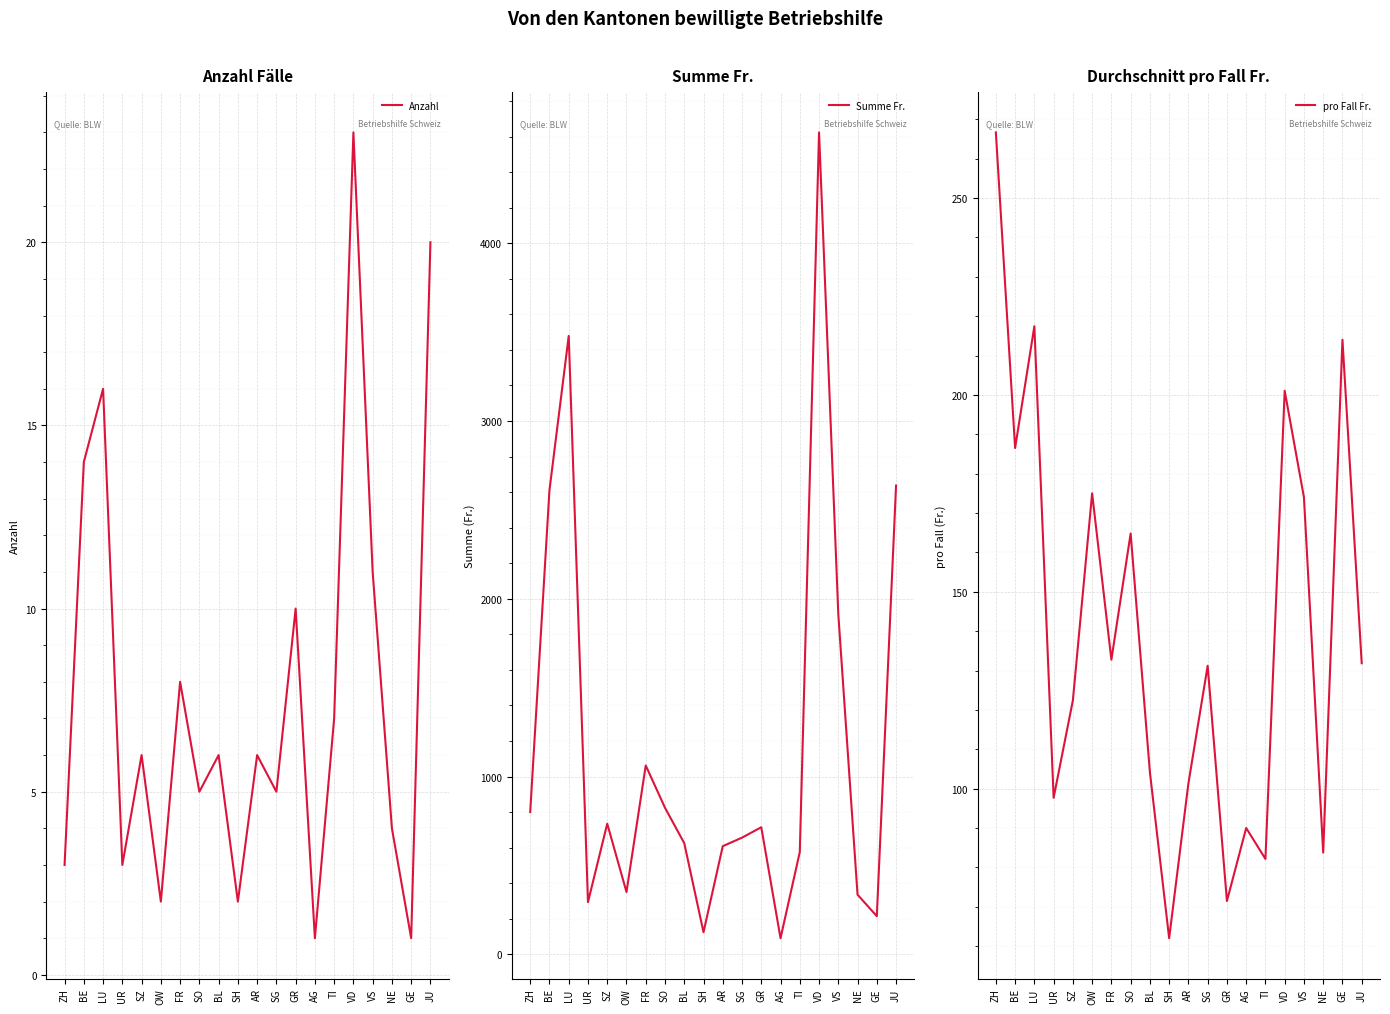

Where is Anzahl nearest to the value 12?

VS